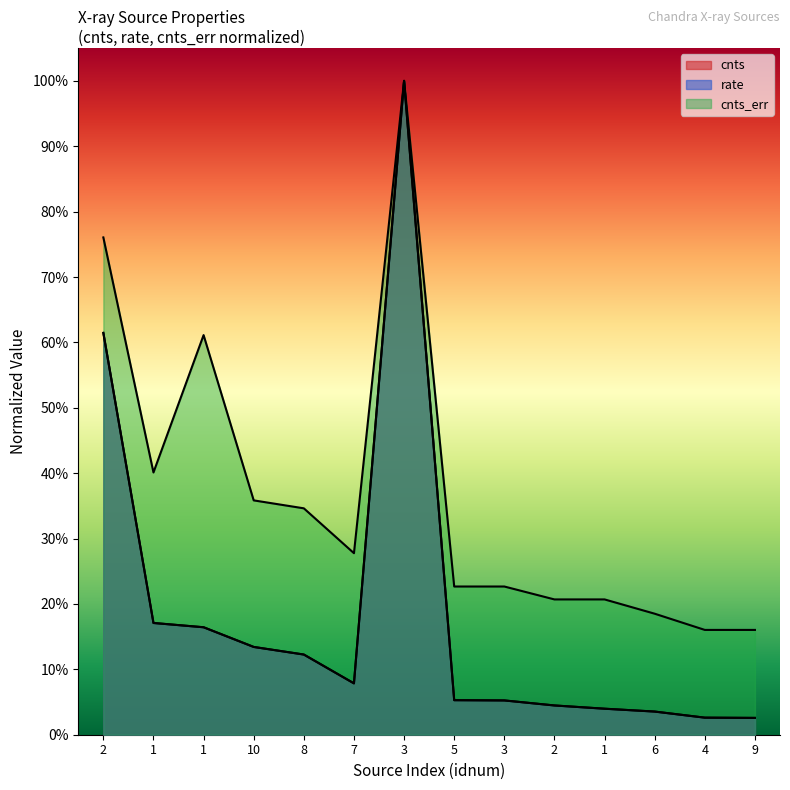

What is the difference between the maximum and second lowest values in the cnts_err series?

0.8